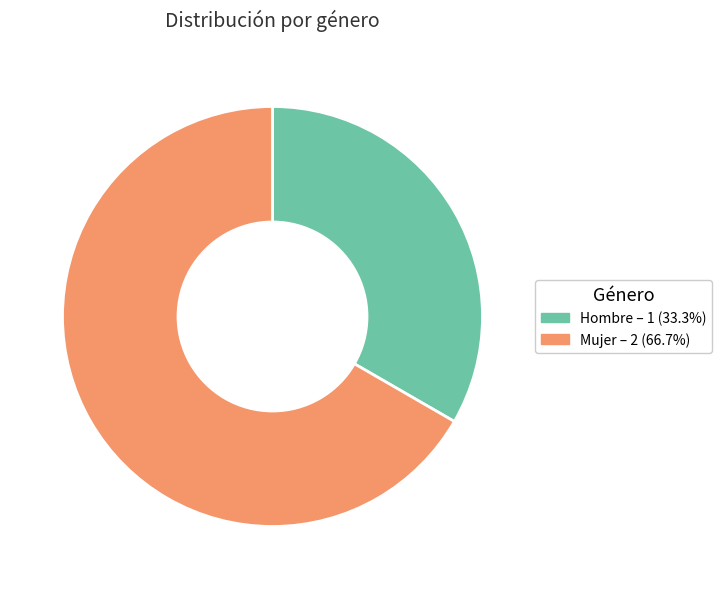

Is Hombre the majority of the pie?

No